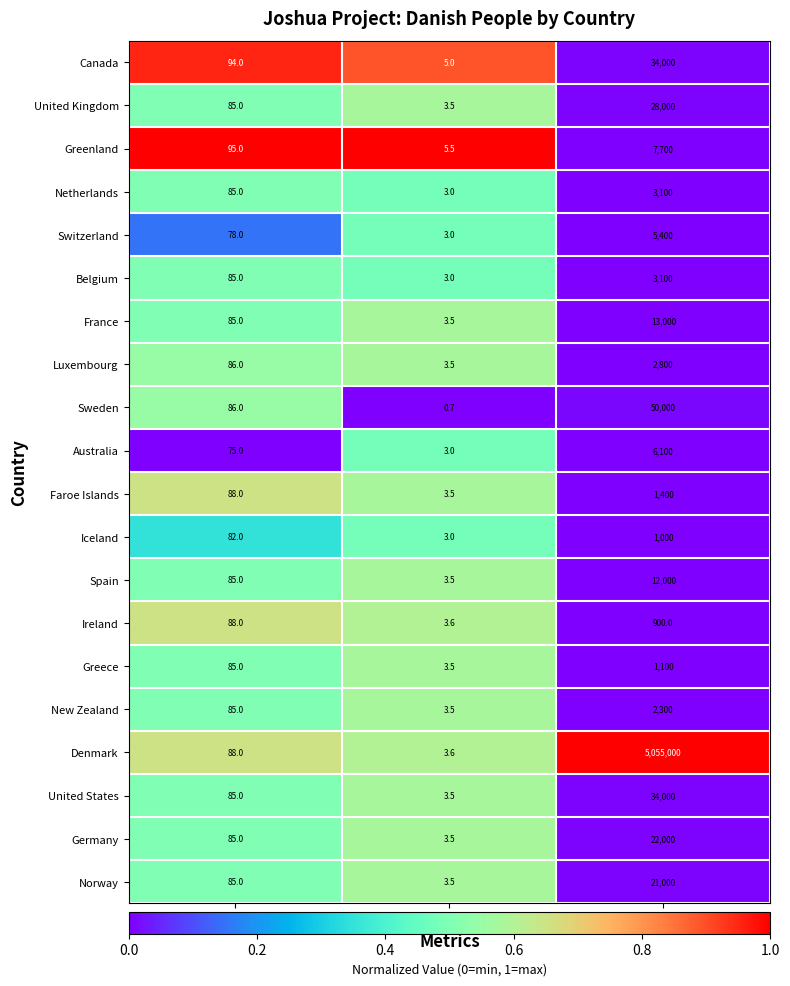

What is the difference between the Ireland values at PercentAdherents and Population?

812.0